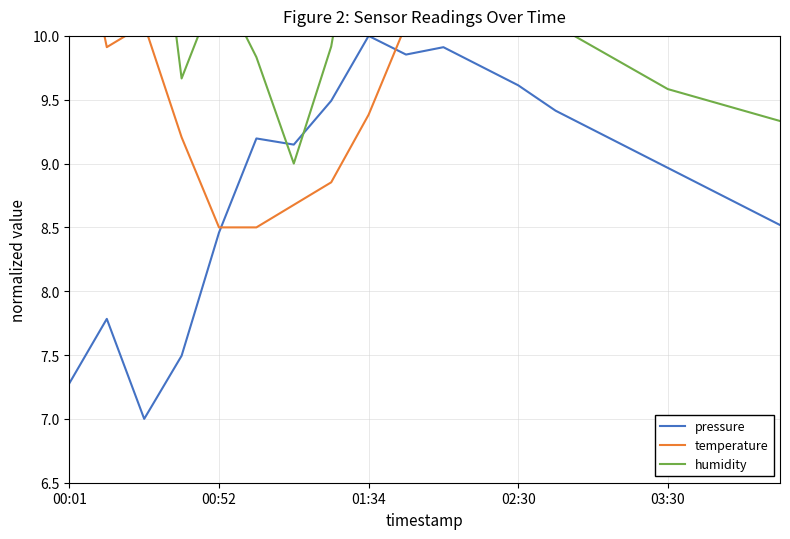

How many times do temperature and pressure cross each other?

2